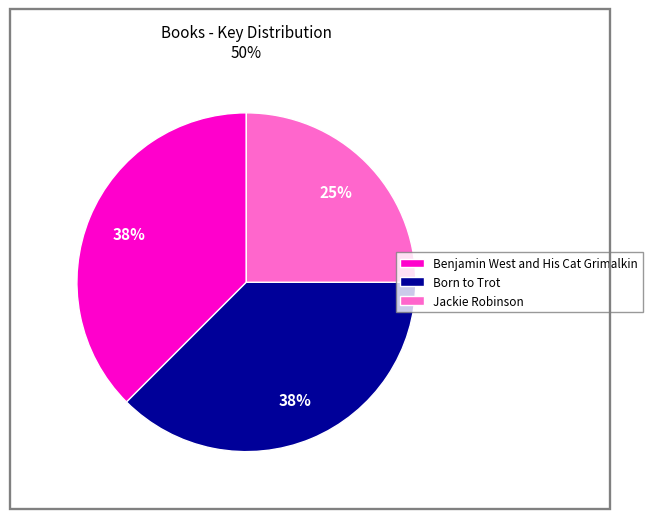

What percentage is the Jackie Robinson slice, to the nearest percent?

25%